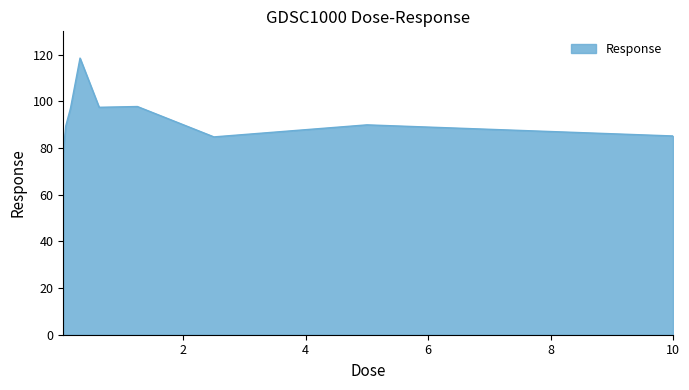

Does the chart have visible grid lines?

No